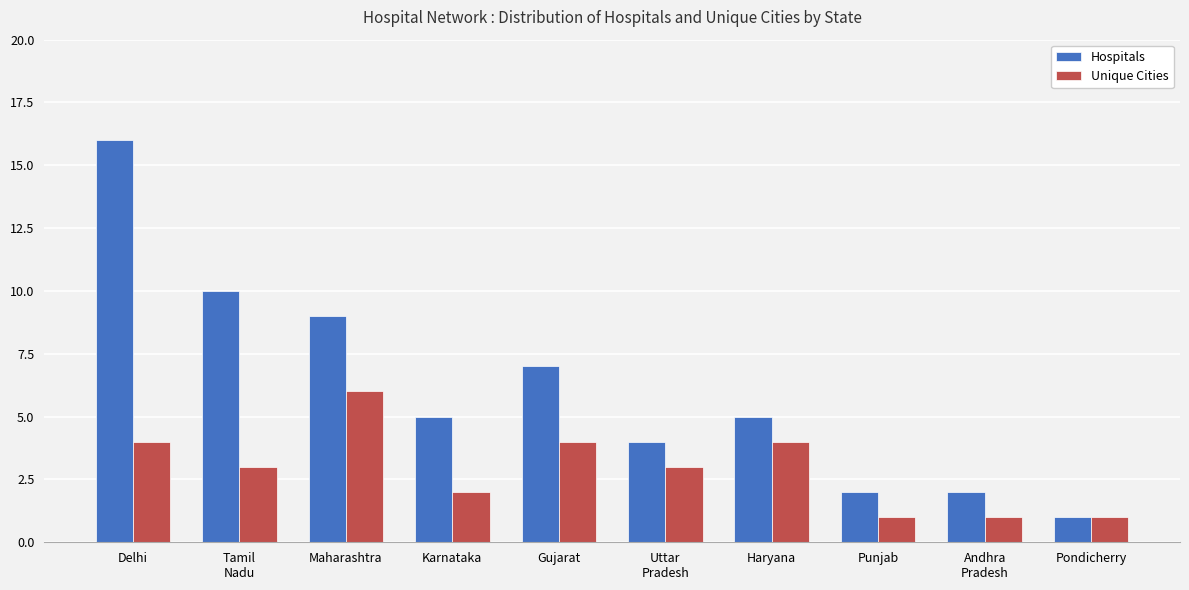

Reading right to left, what are all the values shown in this chart?

Hospitals: 1	2	2	5	4	7	5	9	10	16
Unique Cities: 1	1	1	4	3	4	2	6	3	4